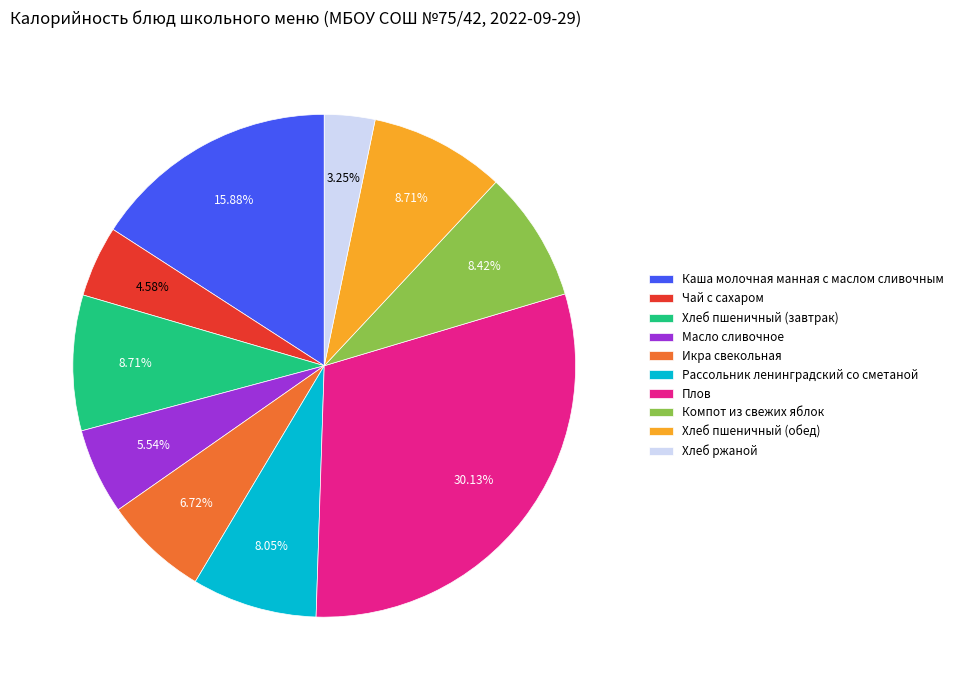

Which category has the smallest portion of the pie?

Хлеб ржаной